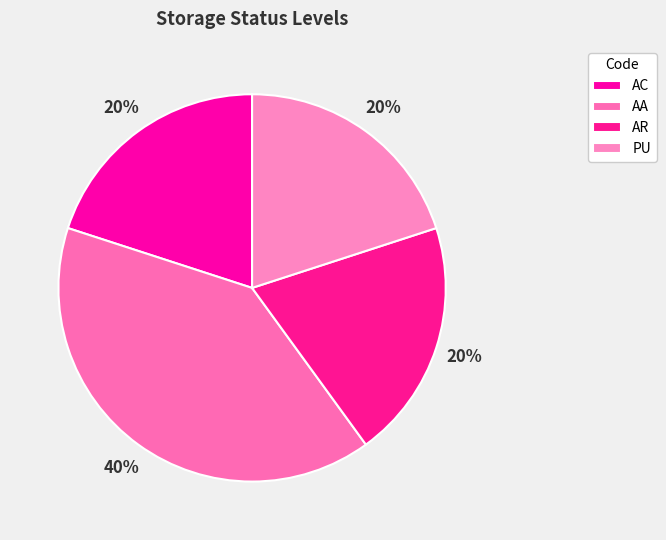

Between PU and AA, which is larger?

AA